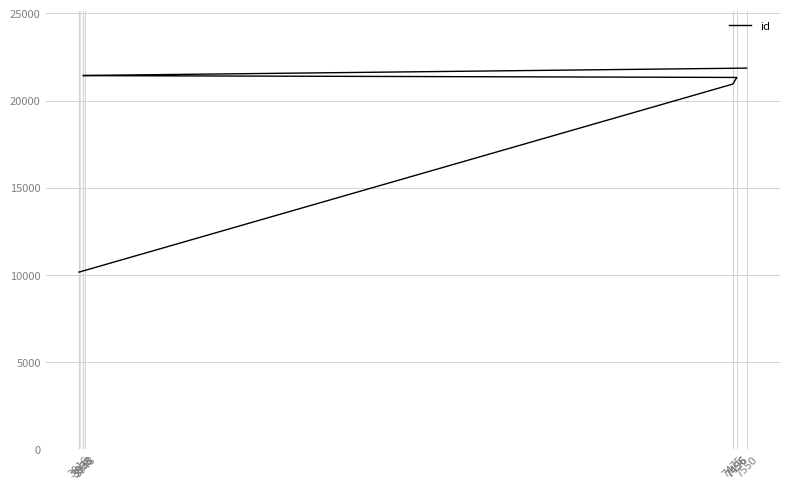

How many series are shown in this chart?

1